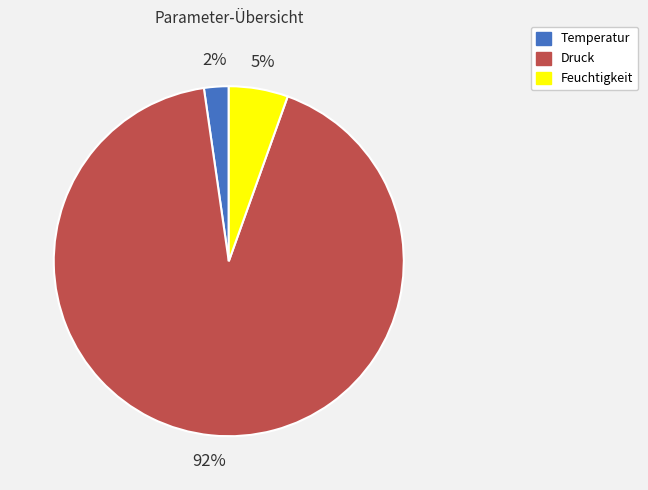

Do Temperatur and Druck together represent more than half of the pie?

Yes